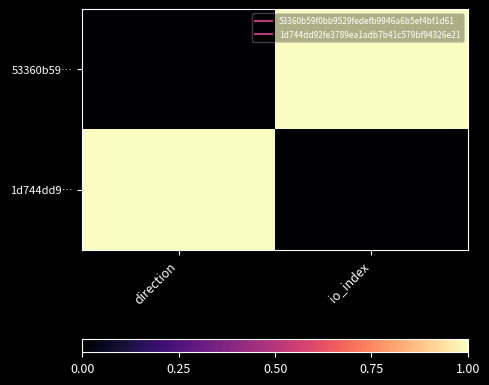

What is the difference between the highest and lowest values at direction?

1